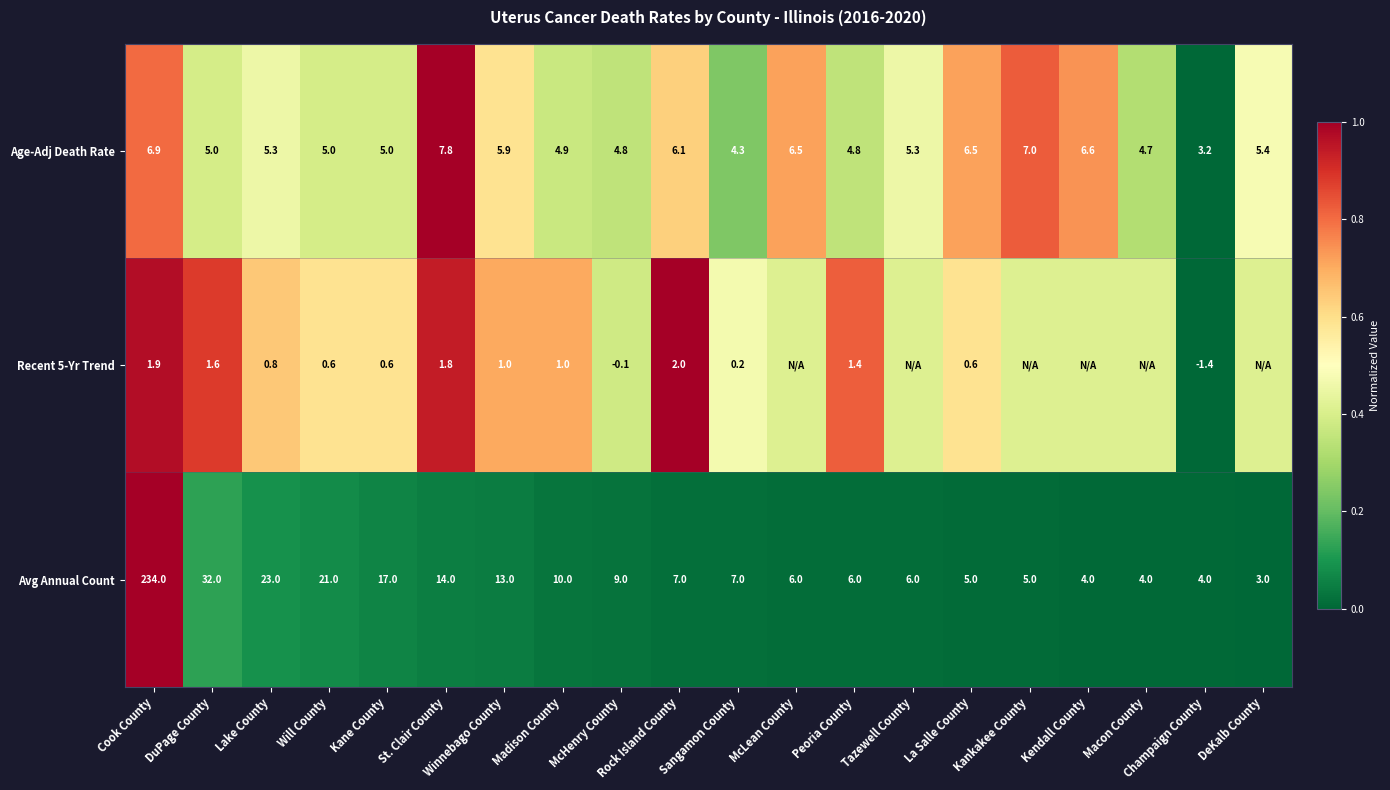

At how many categories does at least one series exceed 0?

20